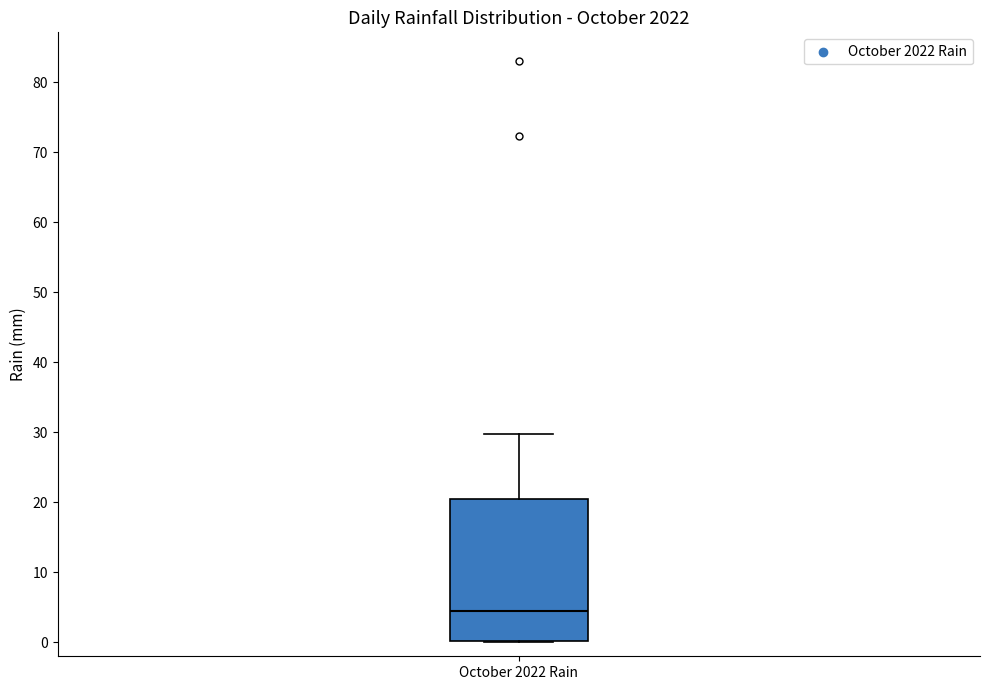

Transcribe this box plot: give where the median line is, the range the box spans, and where the two whiskers end, as read against the y-axis. The values are not printed on the chart, so give them approximately, as read against the axis.

median 4, box 0 to 21, whiskers 0 to 30